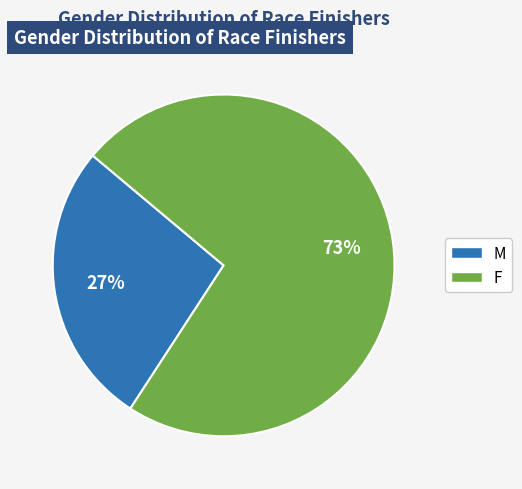

Does M represent more than half of the total?

No